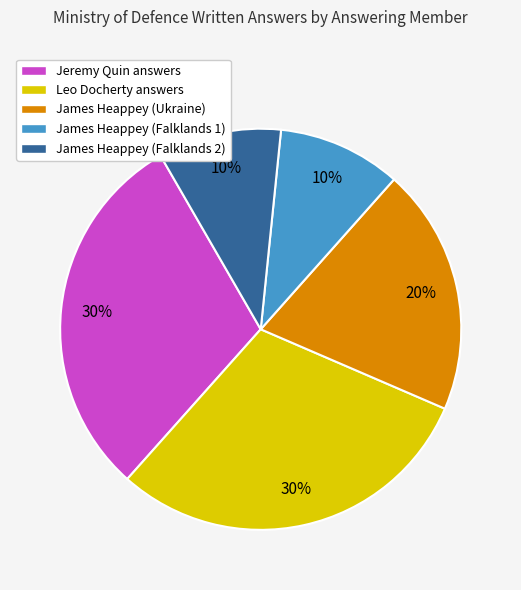

How many slices are in this pie chart?

5